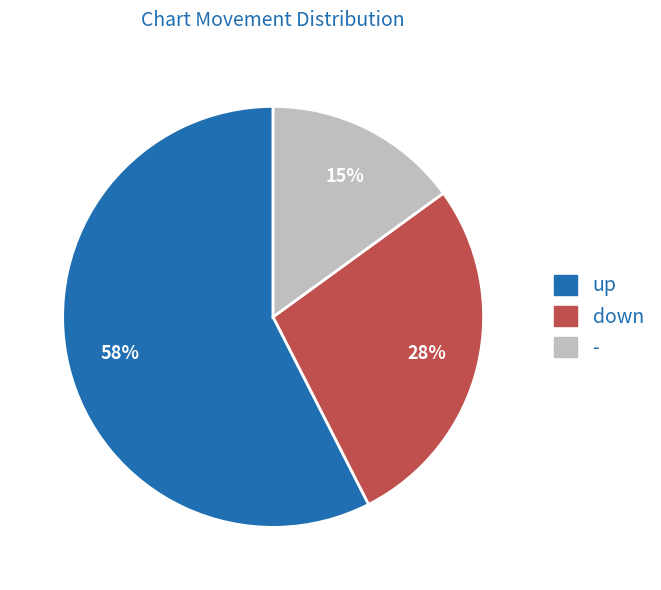

True or false: up accounts for 67% of the total.

False